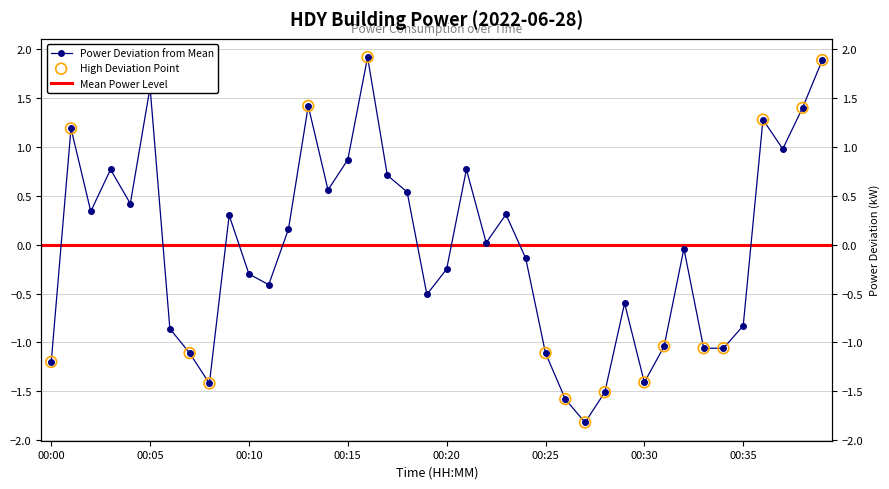

Which has a higher value, 00:39 or 00:01?

00:39